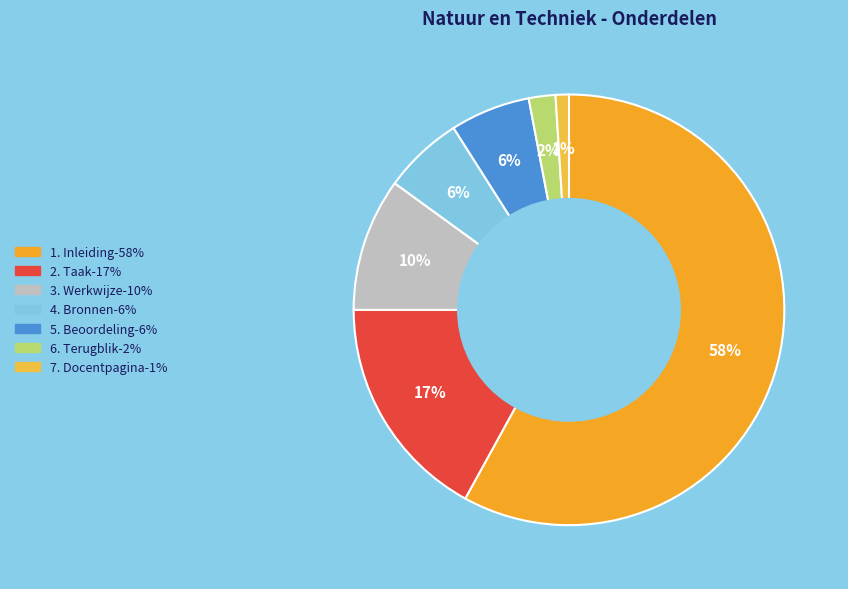

What is the largest slice in the pie chart?

1. Inleiding